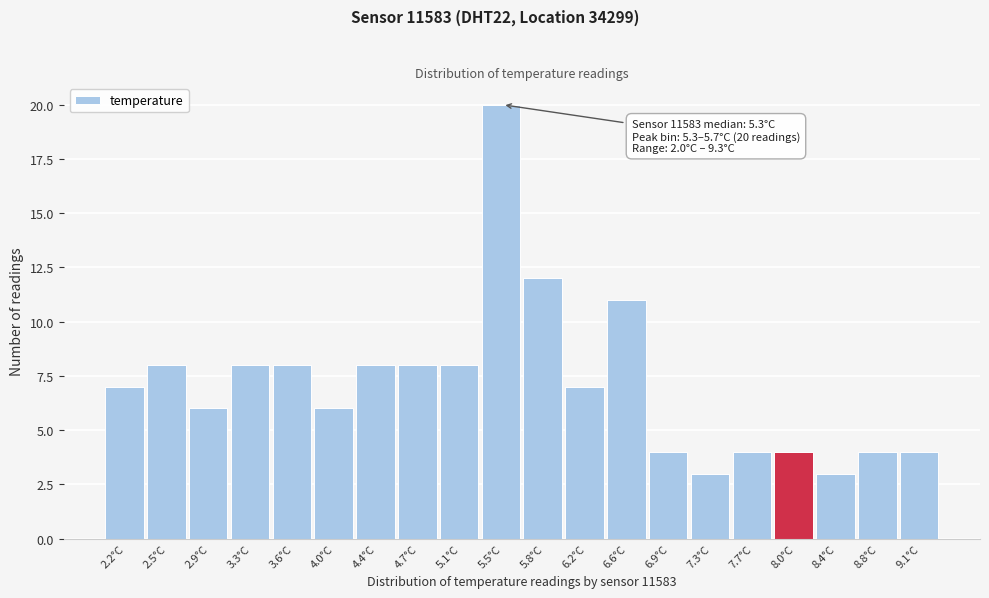

Which range on the x-axis has the tallest bar?

5.285 to 5.650